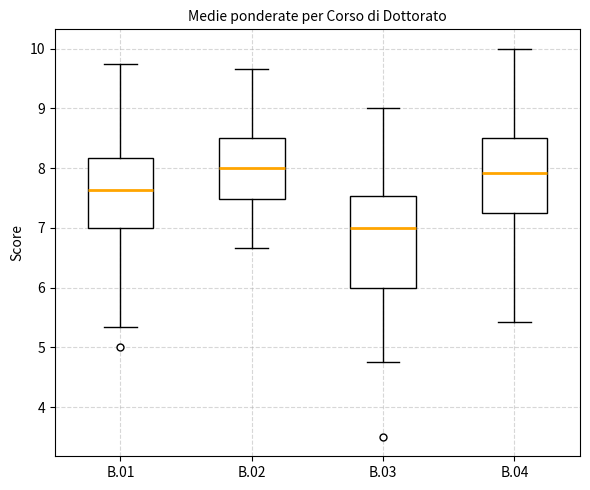

Which box is the tallest, from its lower edge to its upper edge?

B.03